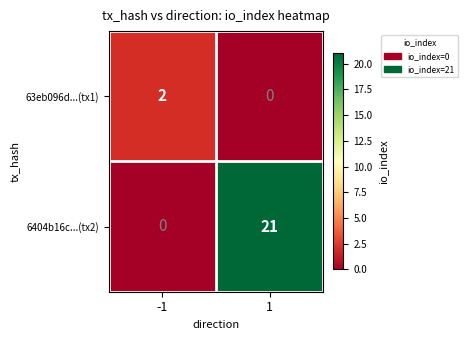

The value of 63eb096d...(tx1) at 1 is 0. True or false?

True